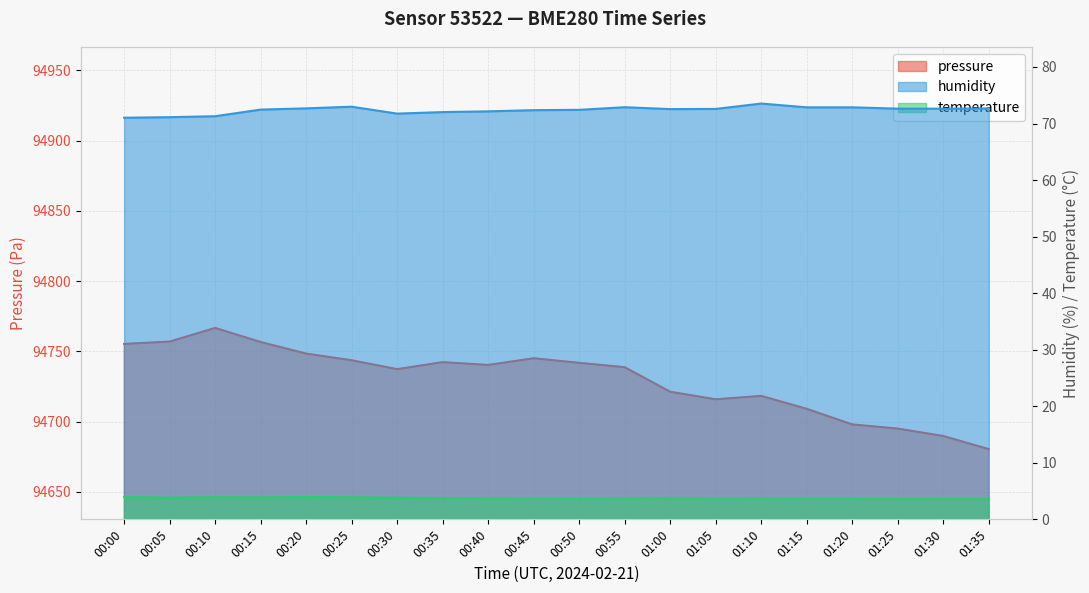

What is the value of the pressure point at the 18th from the left?

94695.0